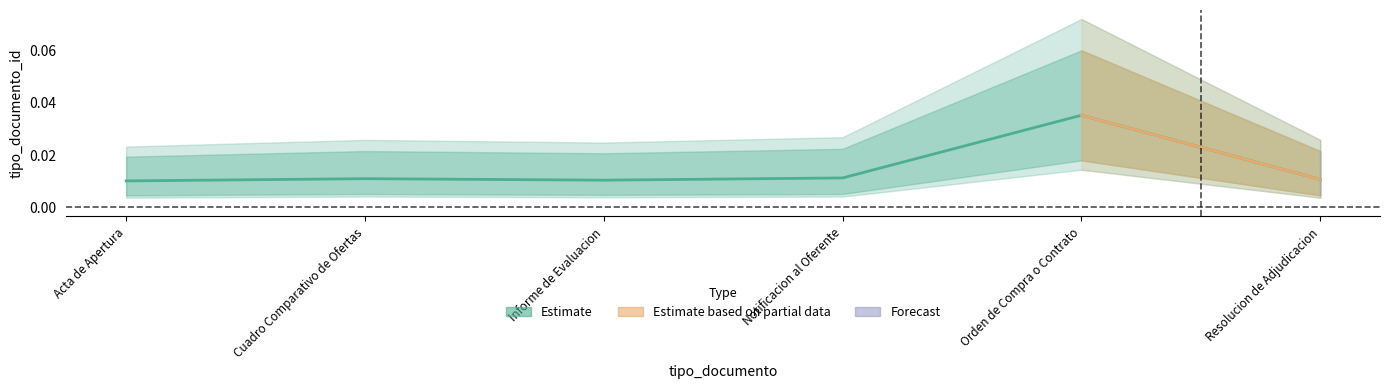

Count the values in the range 0 to 1.

6